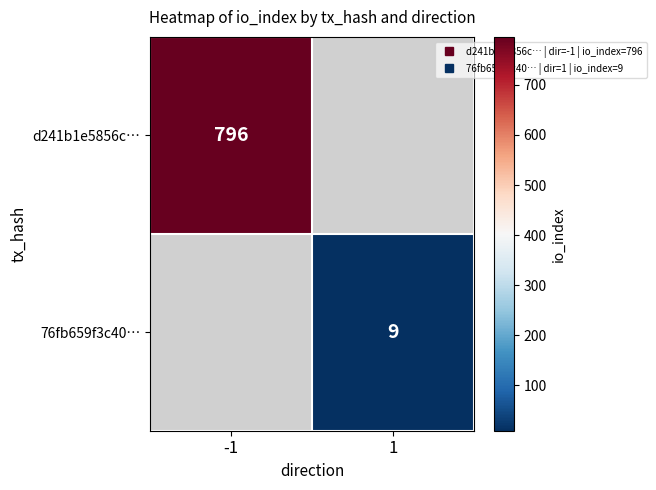

At -1, list the series in order from smallest to largest.

d241b1e5856c…, 76fb659f3c40…